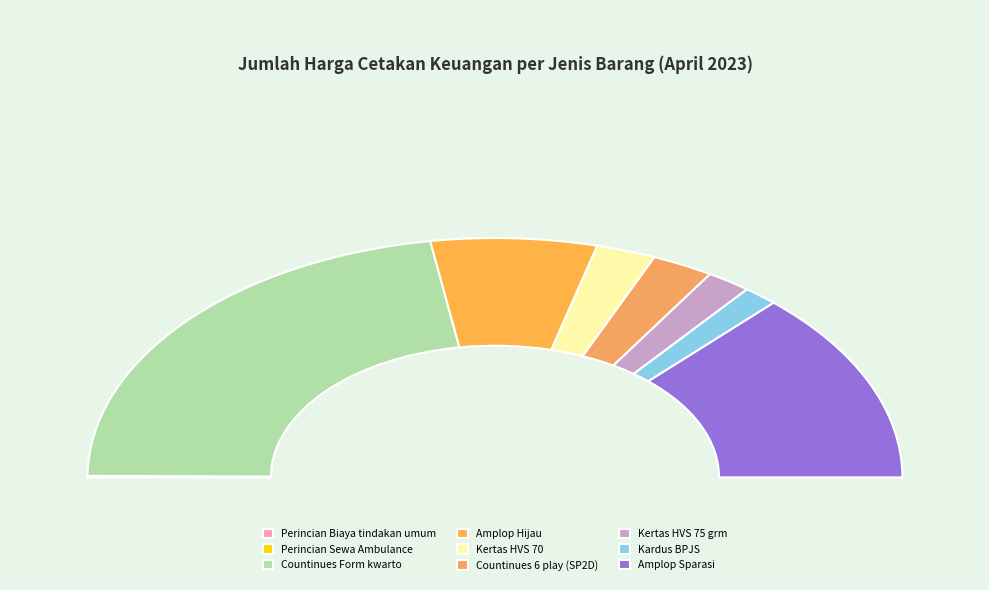

Is it true that Perincian Sewa Ambulance is 0% of the pie?

True